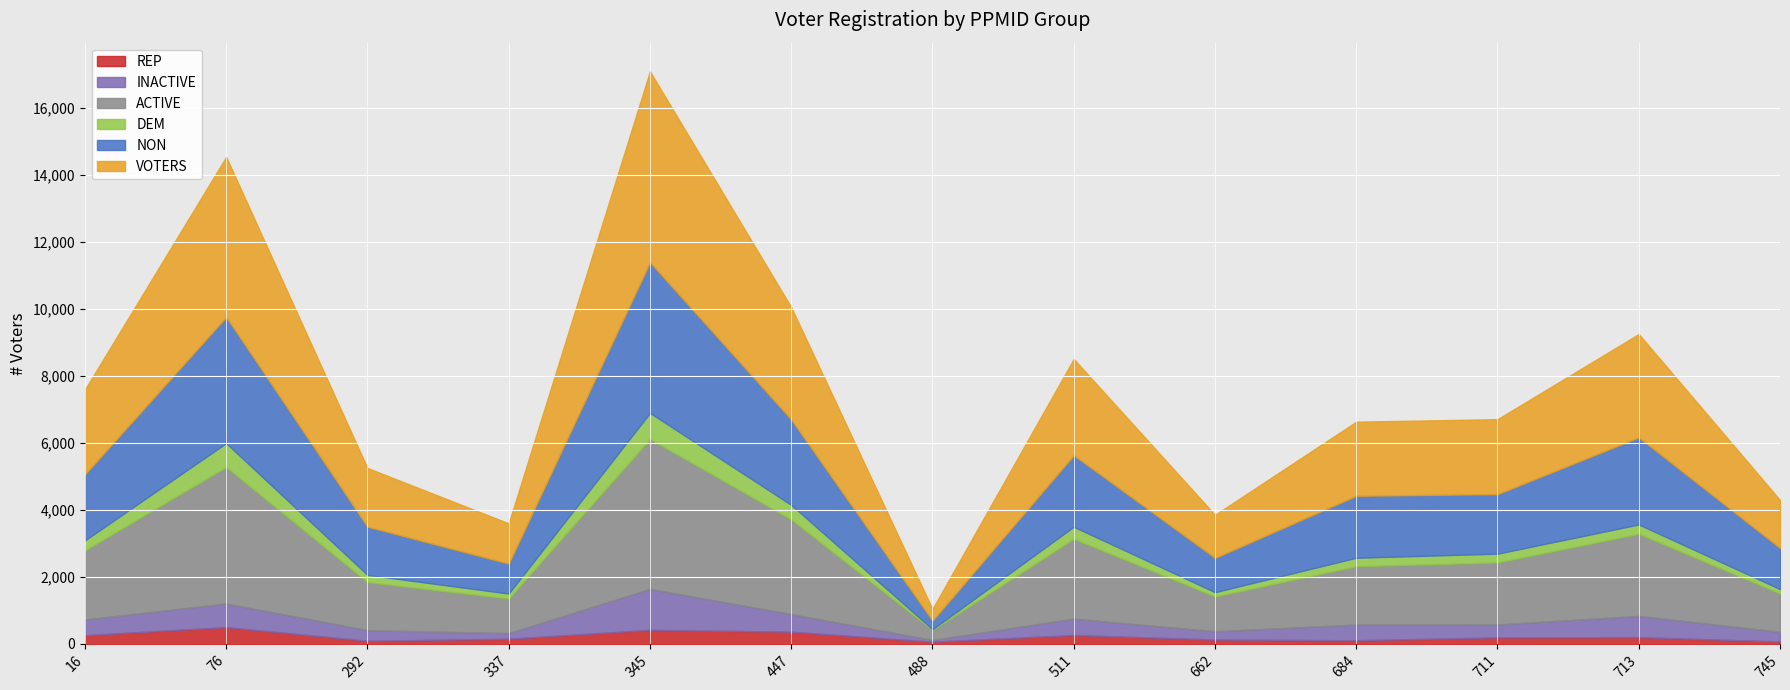

Which series changed the most between 447 and 713?

ACTIVE